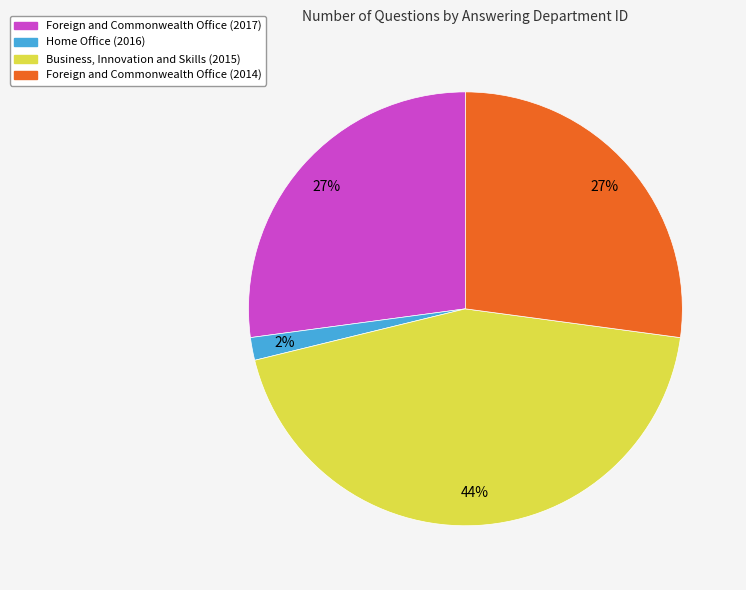

Is Foreign and Commonwealth Office (2014) the majority of the pie?

No